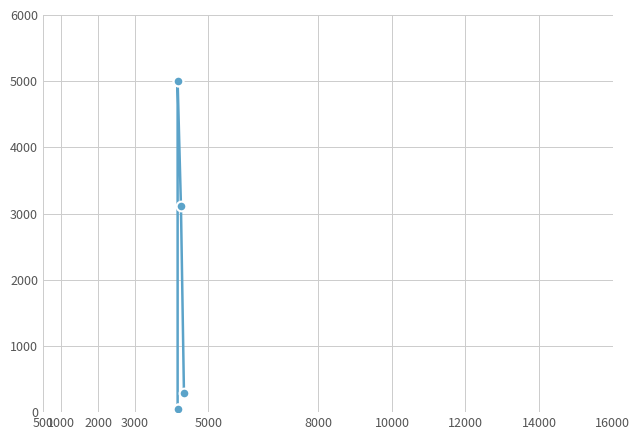

Does the chart have visible grid lines?

Yes